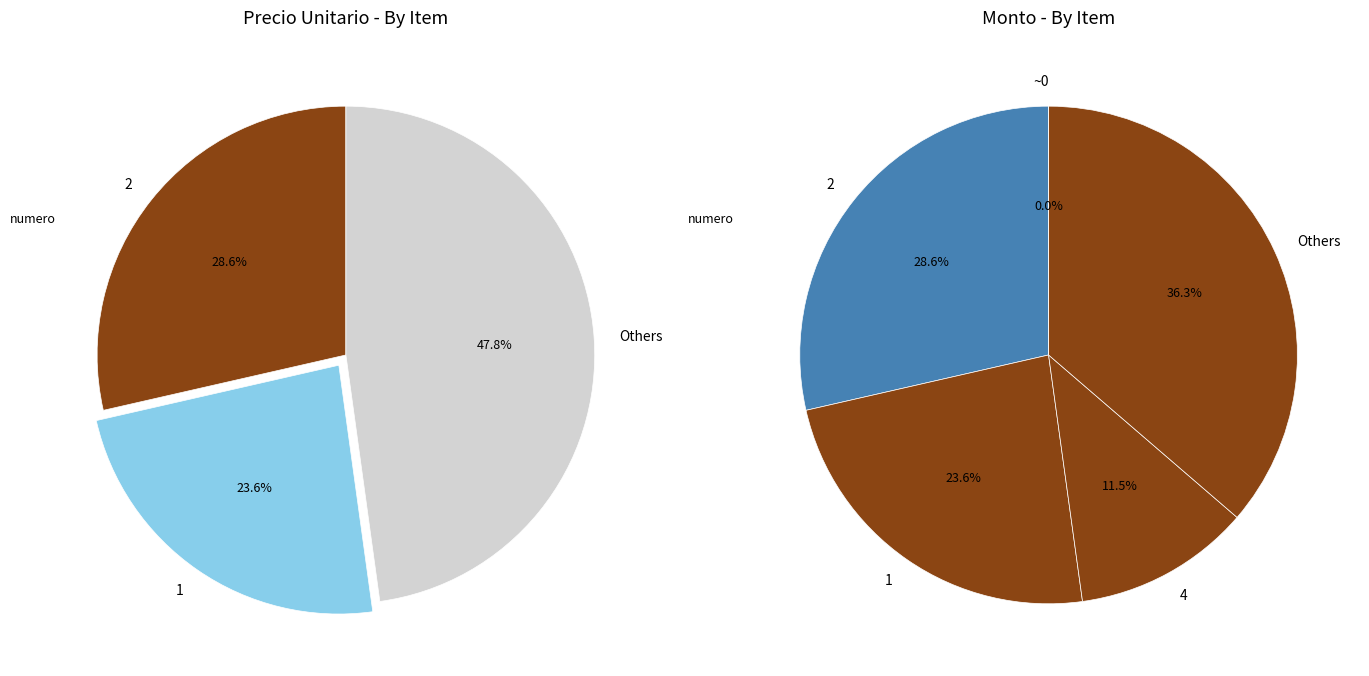

To the nearest percent, what portion does 4 represent?

12%